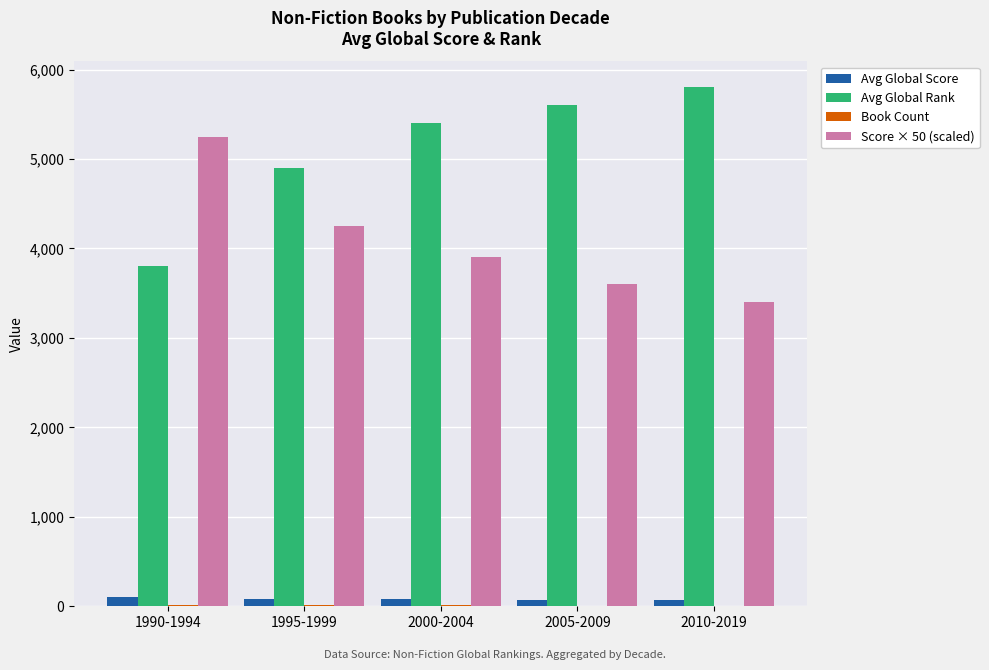

How many data points does each series have?

5